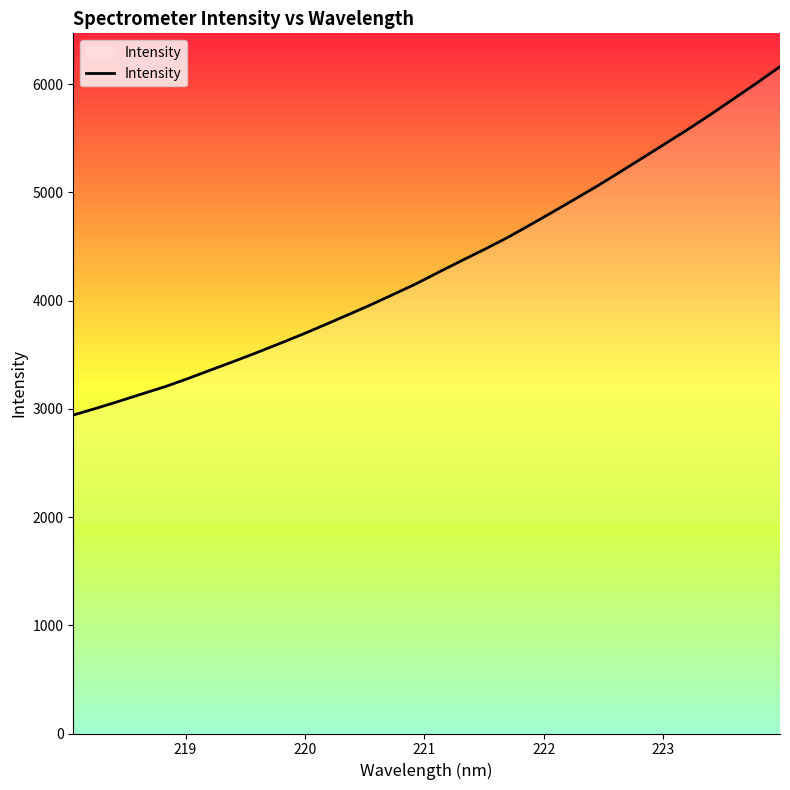

What is the maximum value shown in the chart?

6160.7